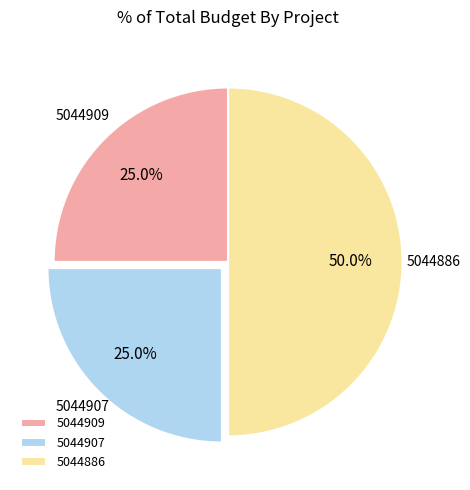

Is it true that 5044907 is 37% of the pie?

False